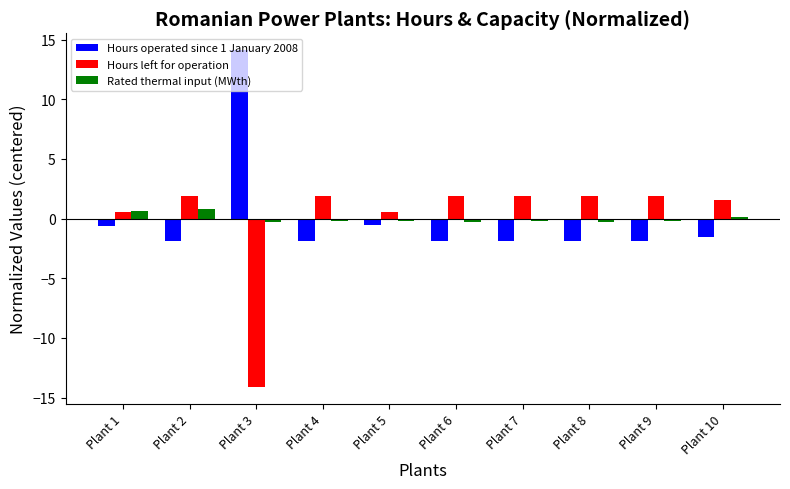

Is it true that Hours left for operation equals 0.5 at Plant 4?

False